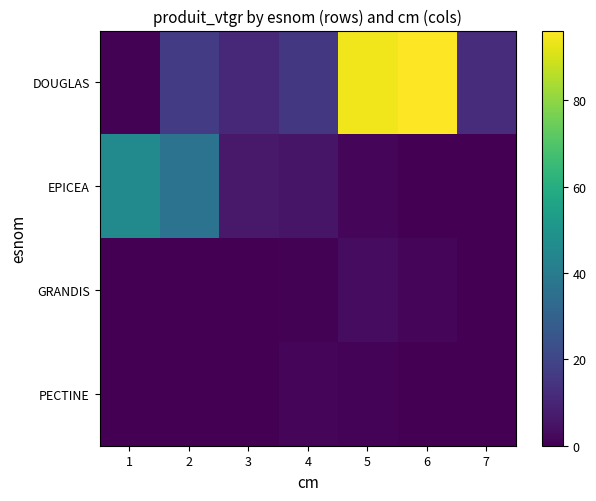

At how many categories does at least one series exceed 95?

1